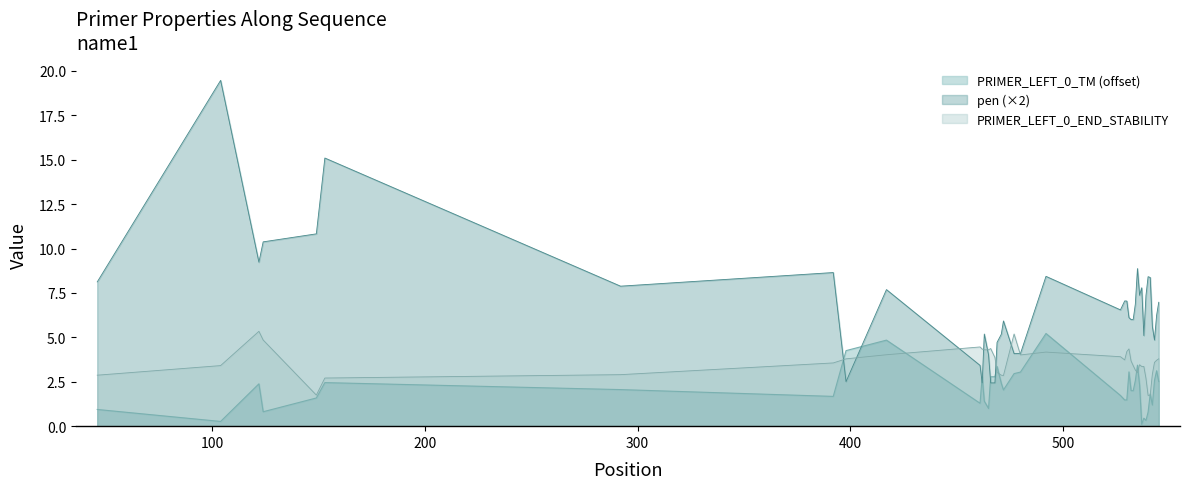

Which series has the largest range (max minus min)?

pen (×2)